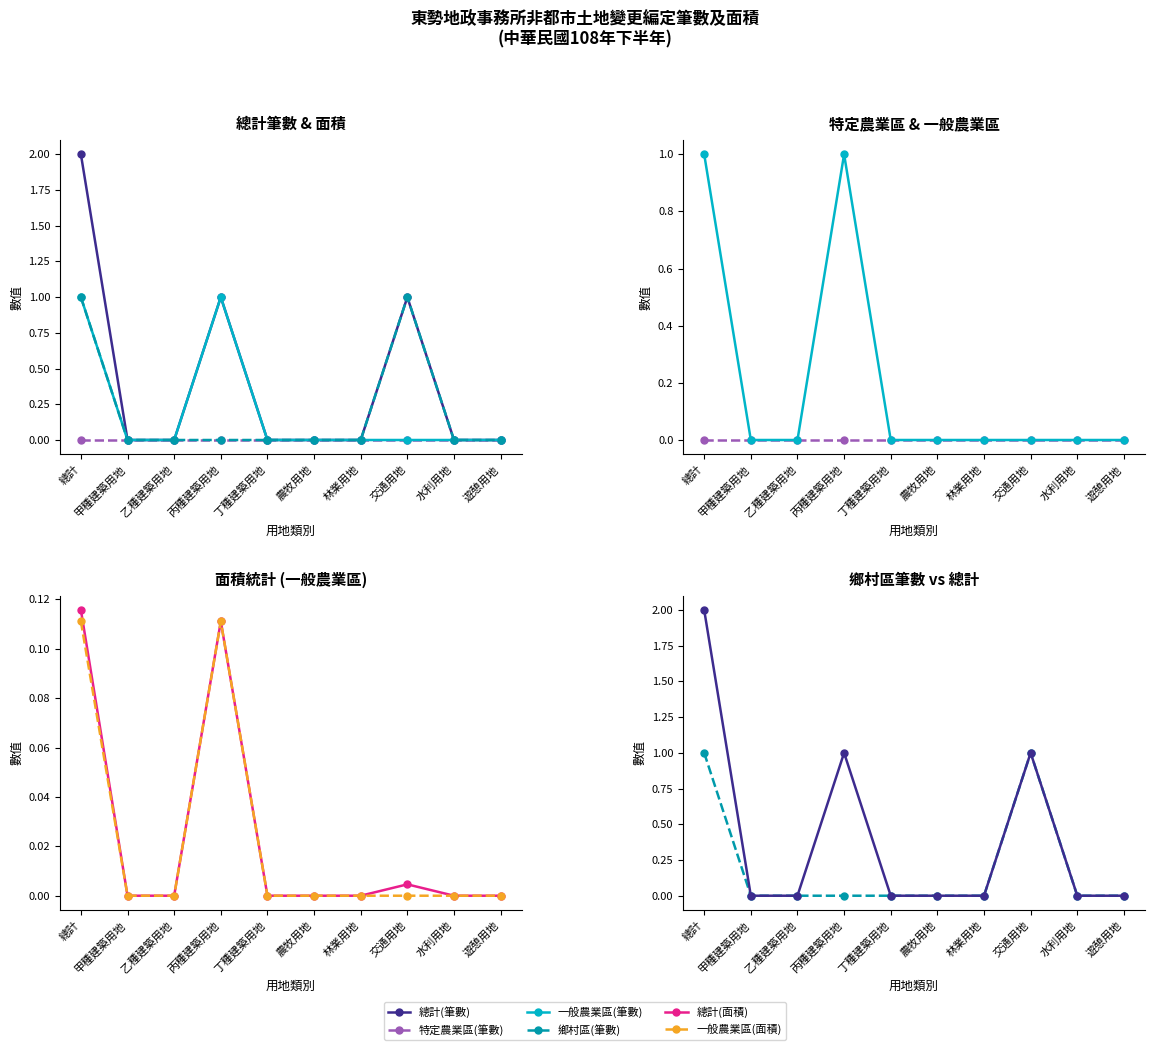

What is the value of the 一般農業區(面積) point at the 1st from the left?

0.1